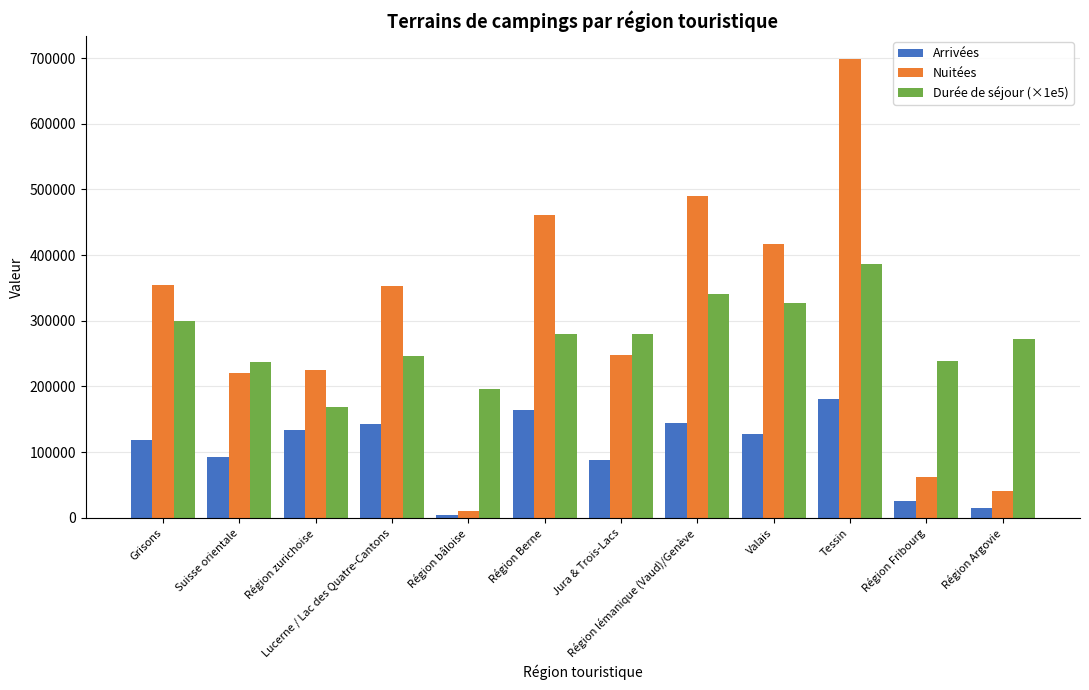

At which category is the sum across all series the highest?

Tessin